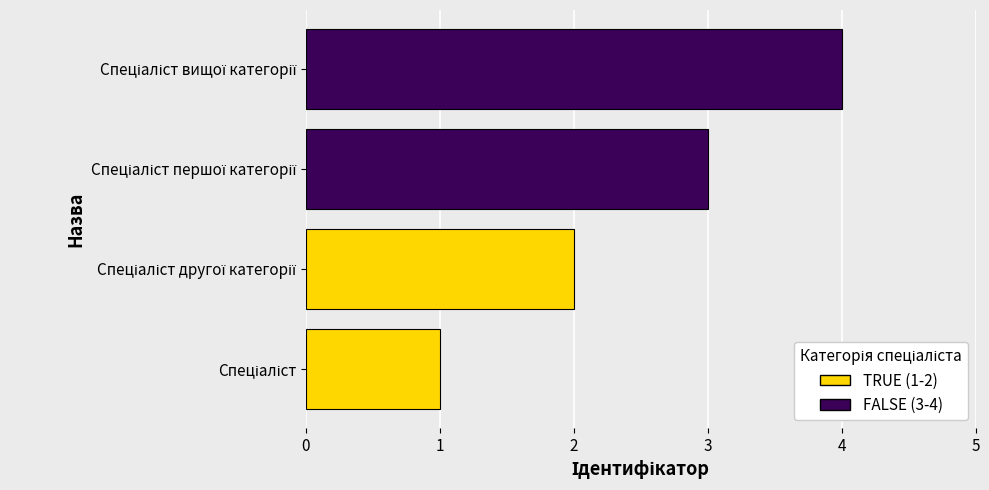

What is the minimum value for FALSE?

3